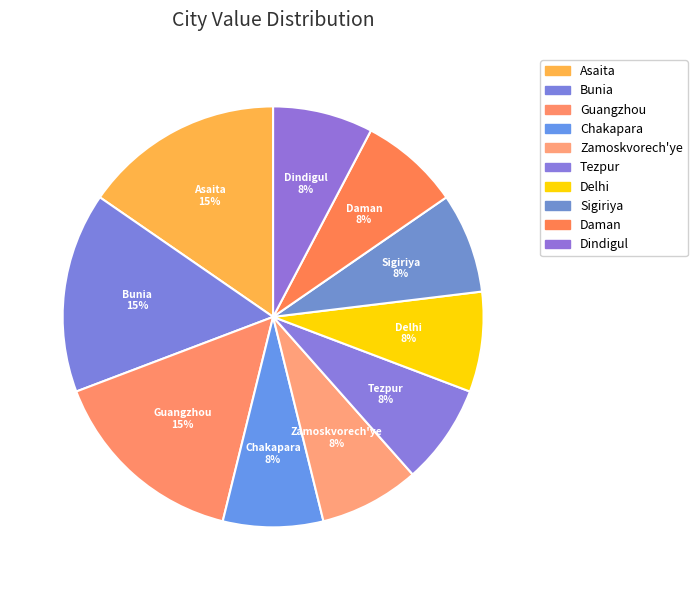

Rank the categories by value from highest to lowest.

Asaita, Bunia, Guangzhou, Chakapara, Zamoskvorech'ye, Tezpur, Delhi, Sigiriya, Daman, Dindigul